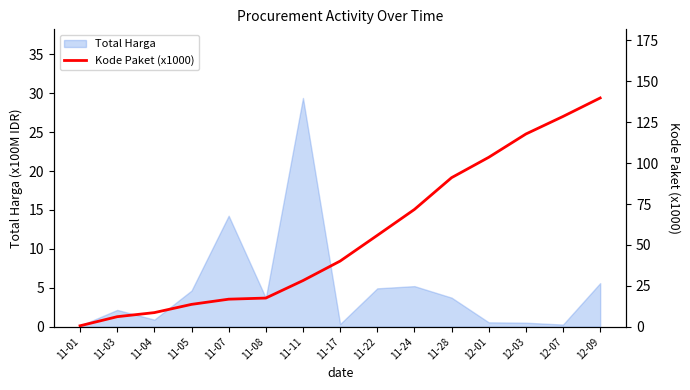

List the labels in order of value, smallest first.

11-01, 11-03, 11-04, 11-05, 11-07, 11-08, 11-11, 11-17, 11-22, 11-24, 11-28, 12-01, 12-03, 12-07, 12-09